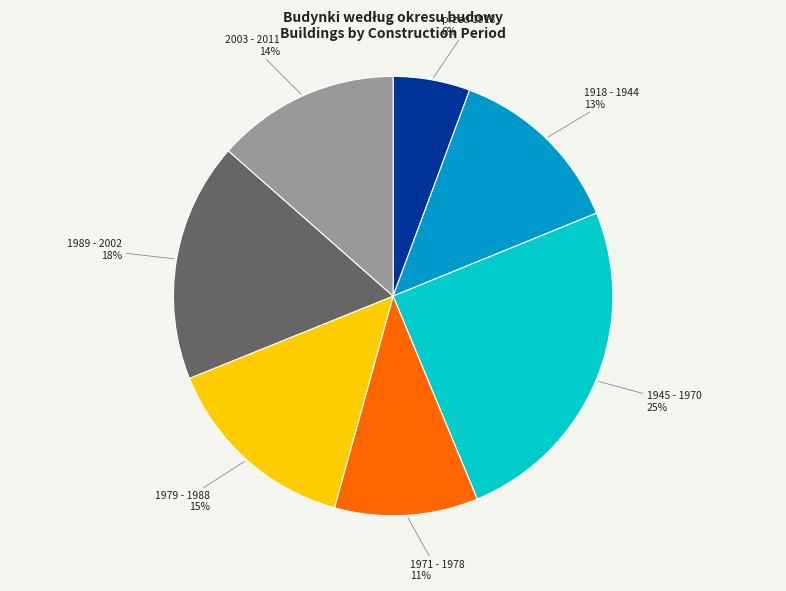

Is there a majority slice in this chart?

No